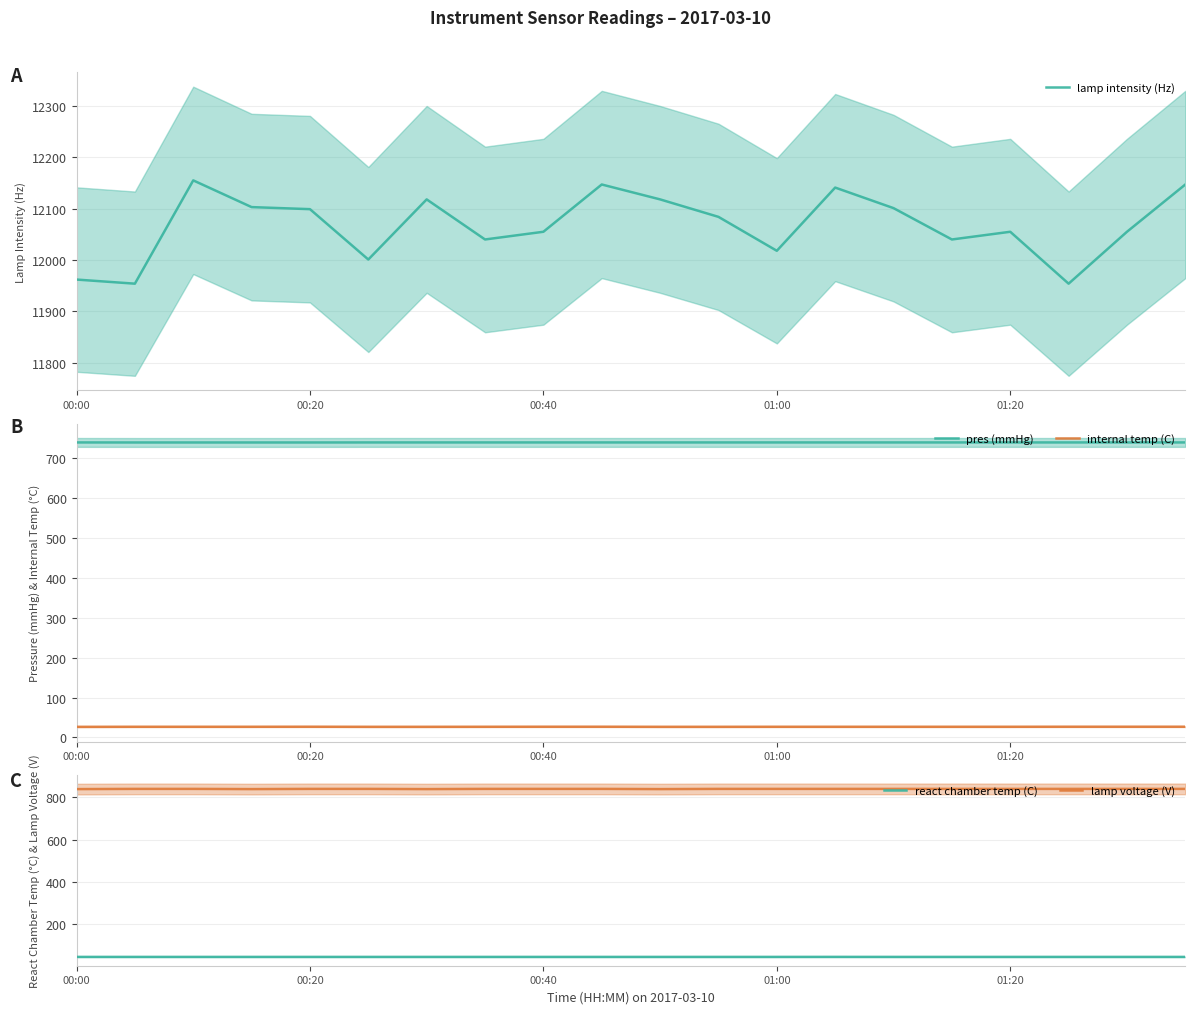

Which series has the largest total across all categories?

lamp intensity (Hz)